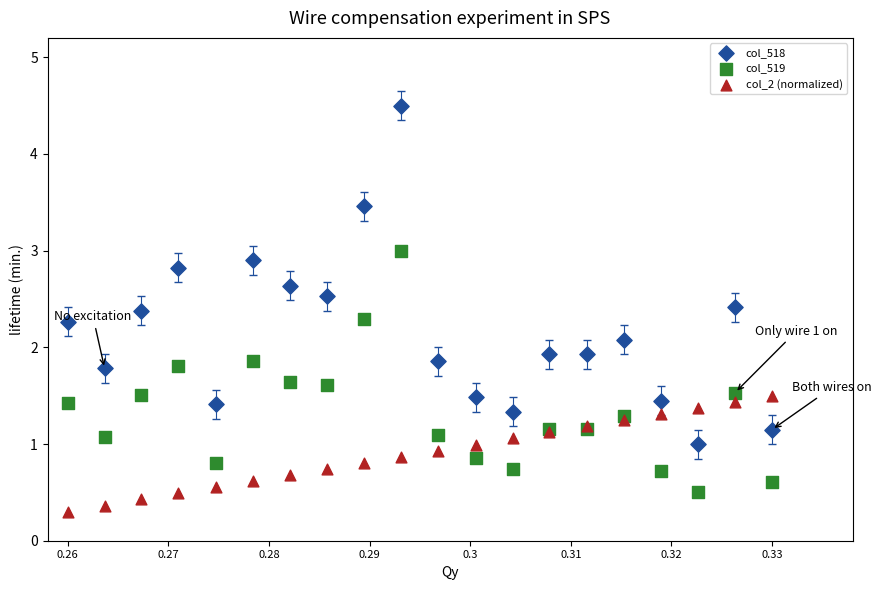

Which series has the widest spread of Y values?

col_518